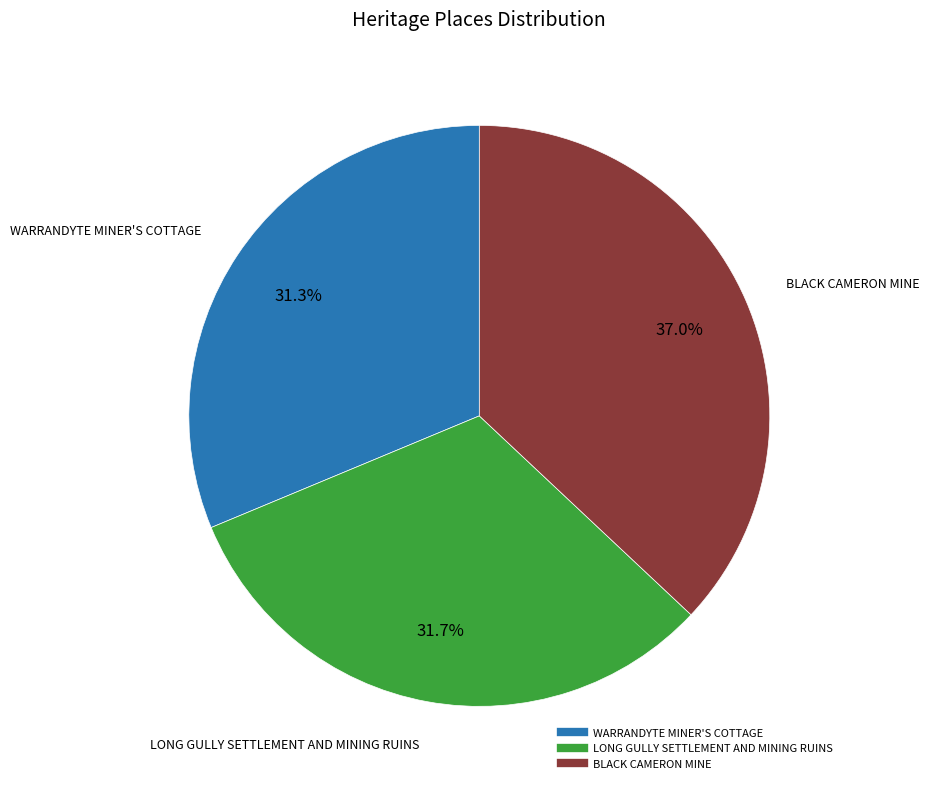

True or false: WARRANDYTE MINER'S COTTAGE accounts for 31% of the total.

True